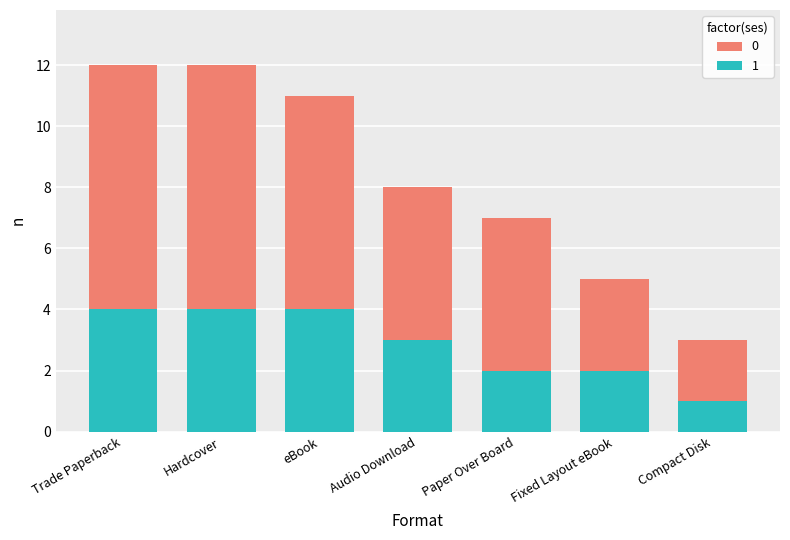

Reading left to right, list the values for the 1 series.

4	4	4	3	2	2	1